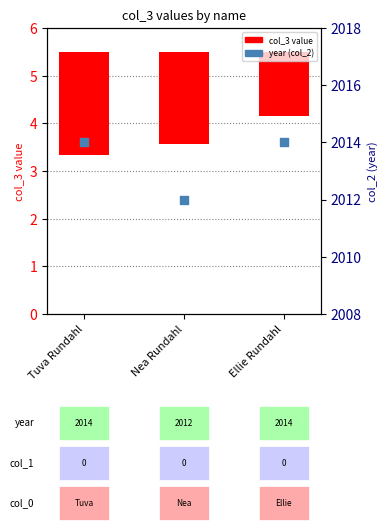

At which category is the sum across all series the highest?

Tuva Rundahl